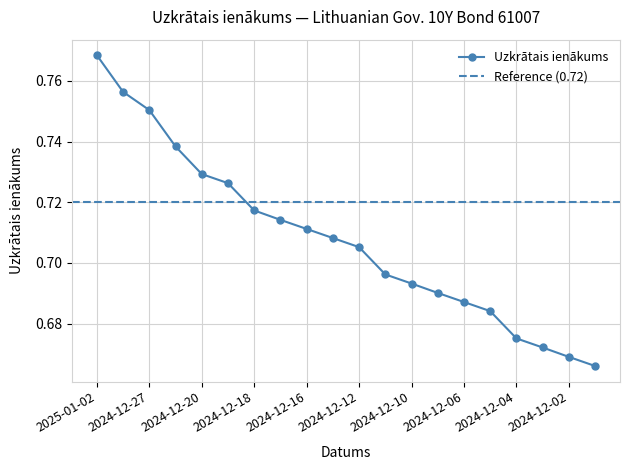

What is the sum of the values at 2024-12-13 and 2024-12-11?

1.4